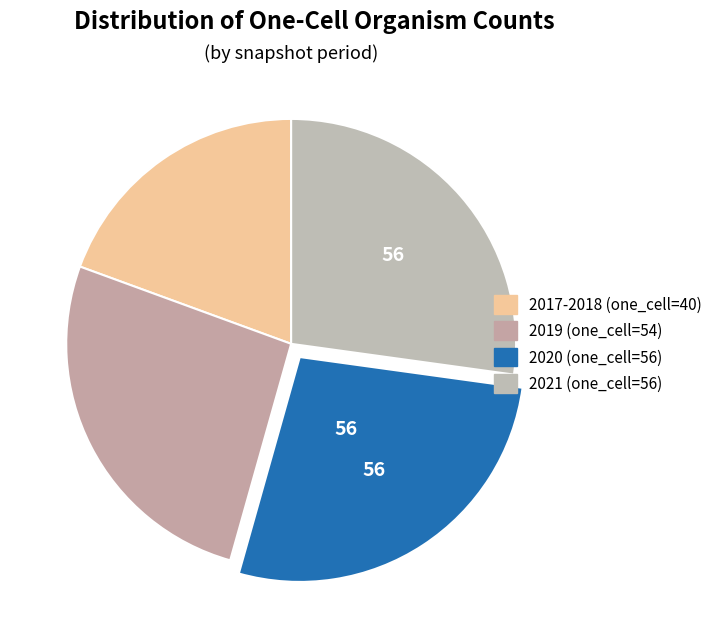

How many segments does this pie chart have?

4